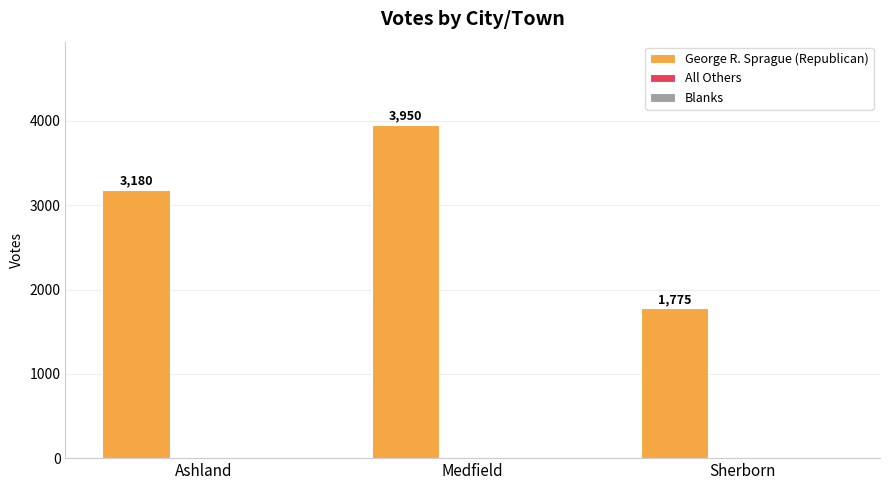

What is the label of the 1st bar from the right?

Sherborn